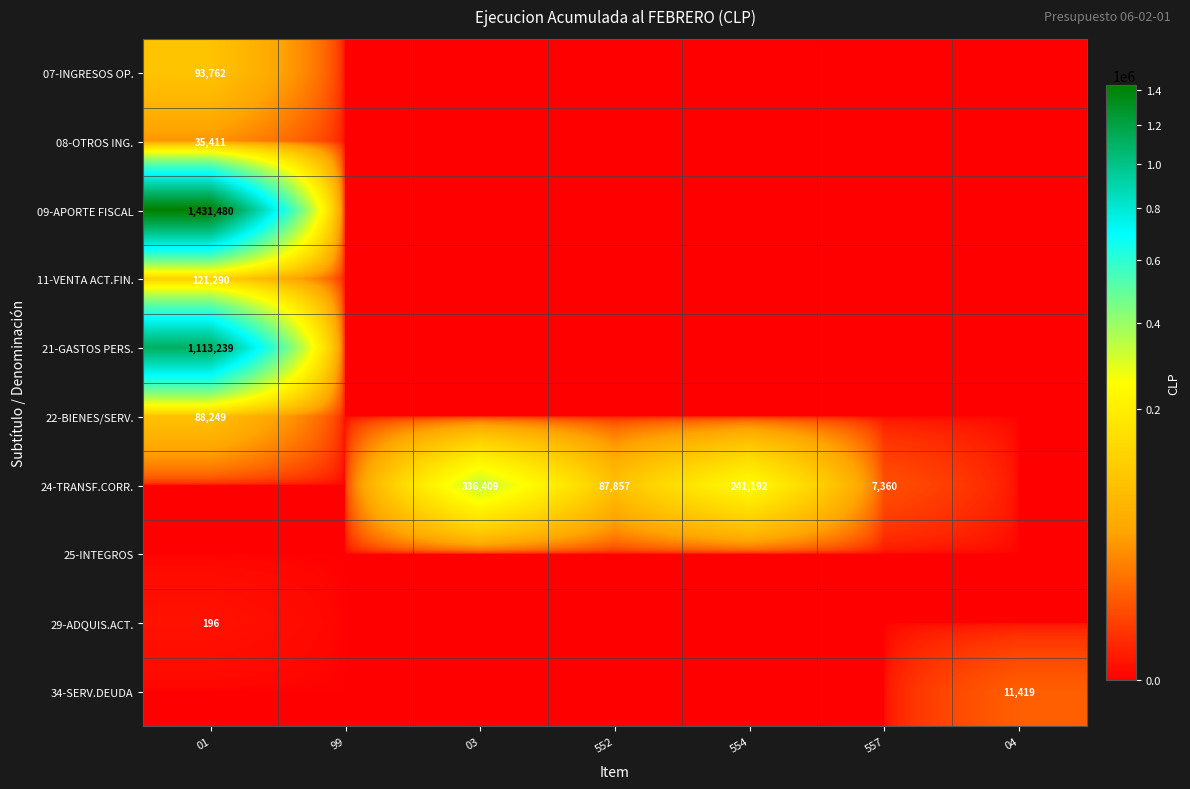

The value of 24-TRANSF.CORR. at 554 is 167117. True or false?

False